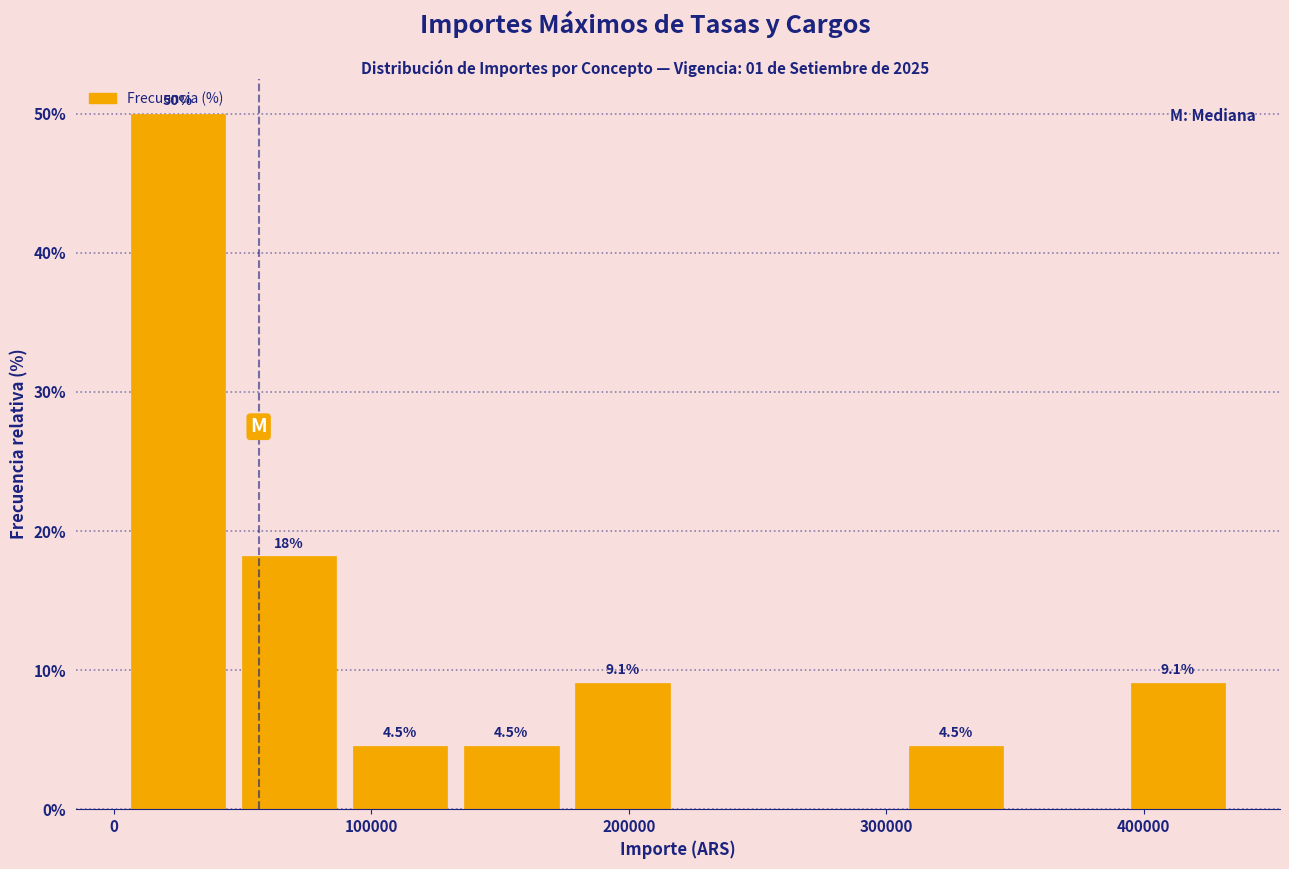

Over which range of the x-axis is the bar tallest?

0 to 50000